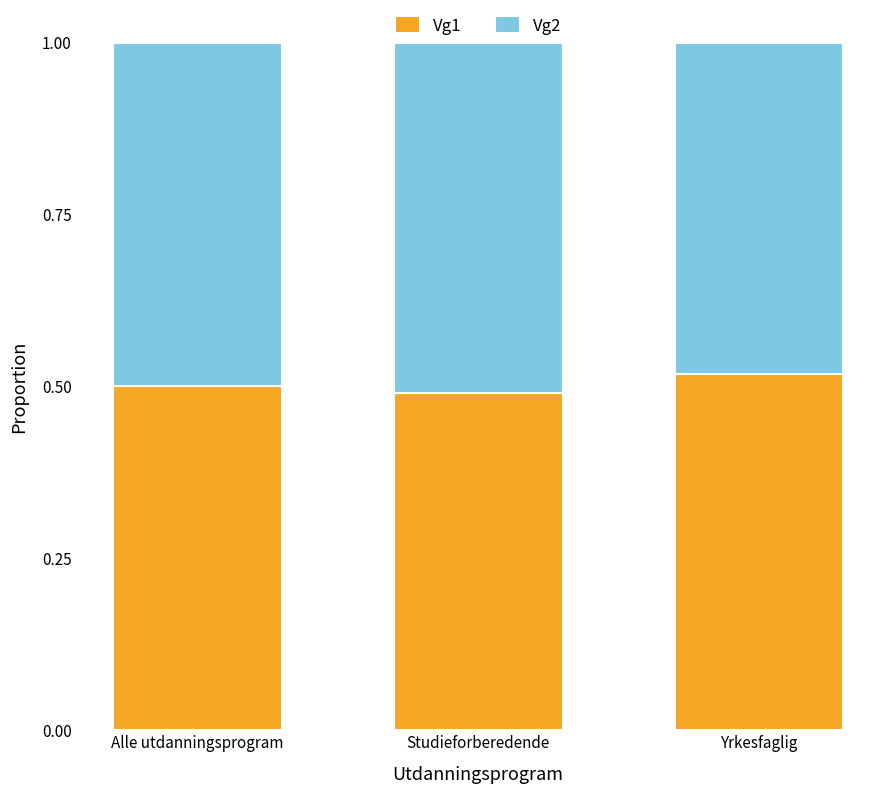

What is the total value across all series at Alle utdanningsprogram?

1.0